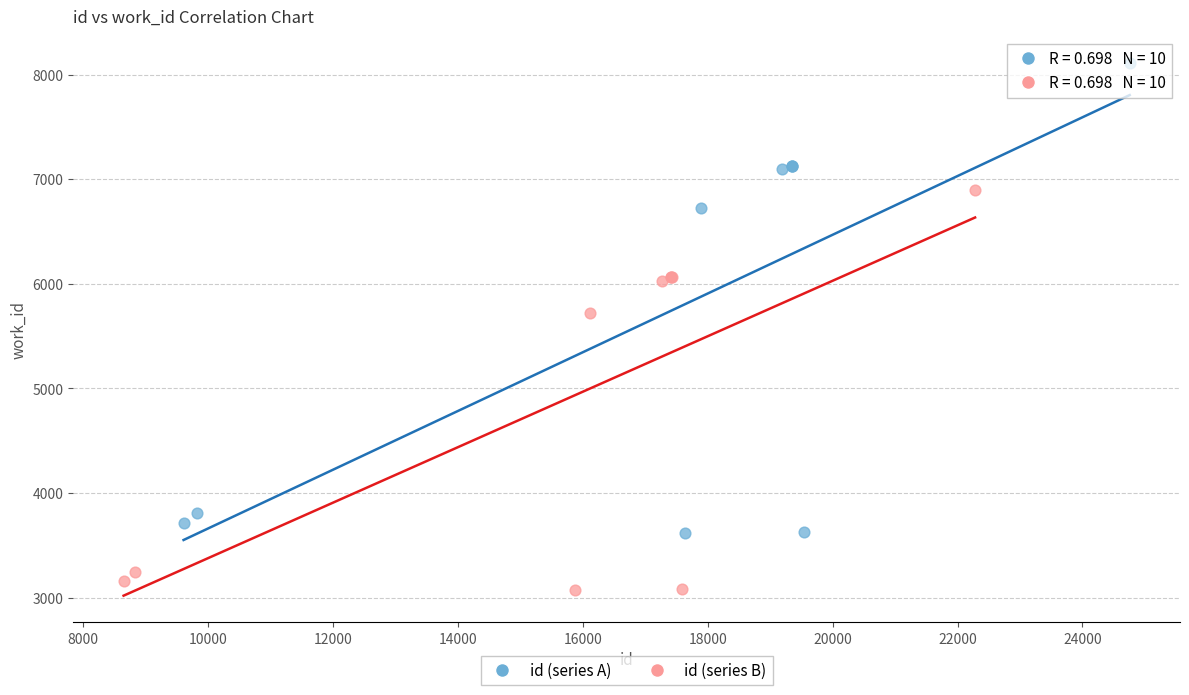

Which series reaches the maximum Y coordinate?

id (series A)